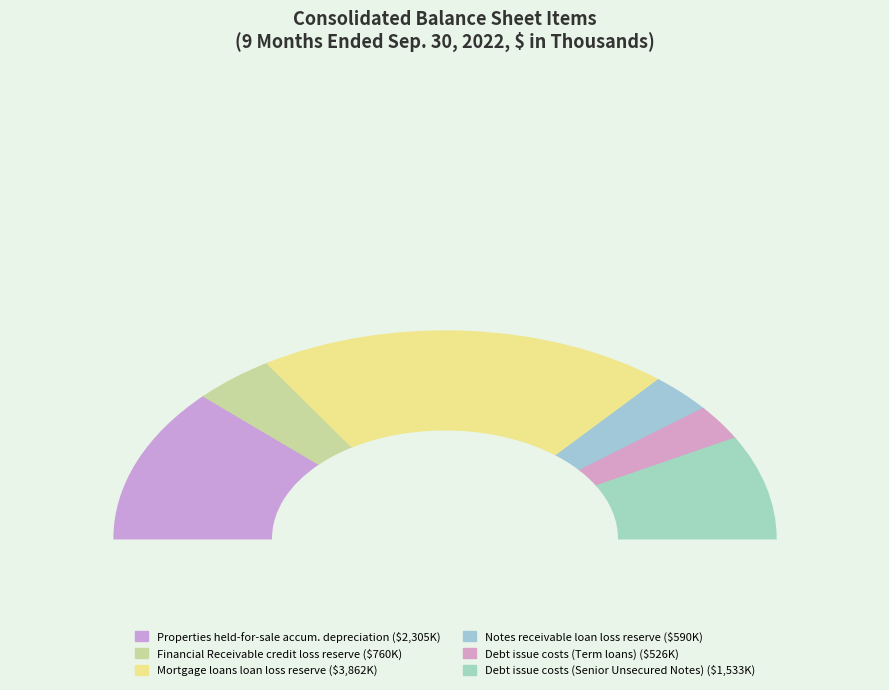

What percentage is the Debt issue costs, net (Senior Unsecured Notes) slice, to the nearest percent?

16%